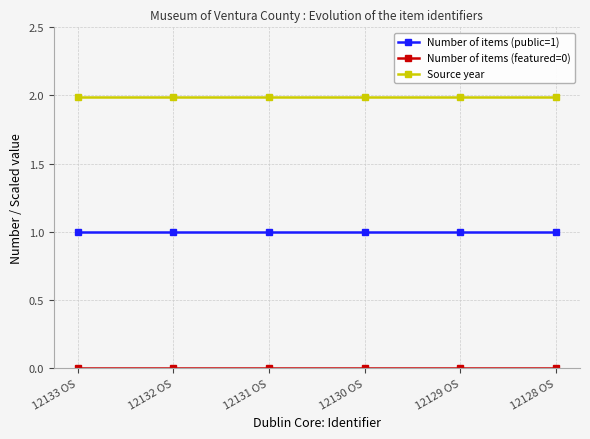

True or false: Source year and Number of items (public=1) cross at least once.

False